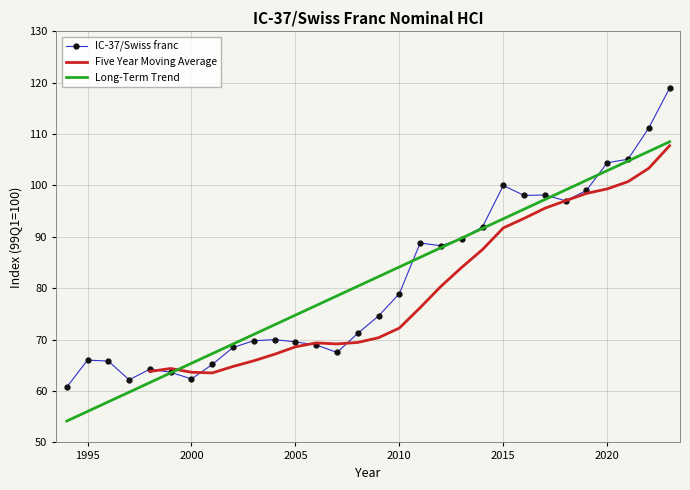

How many points are lower than both their immediate neighbors (excluding endpoints)?

6